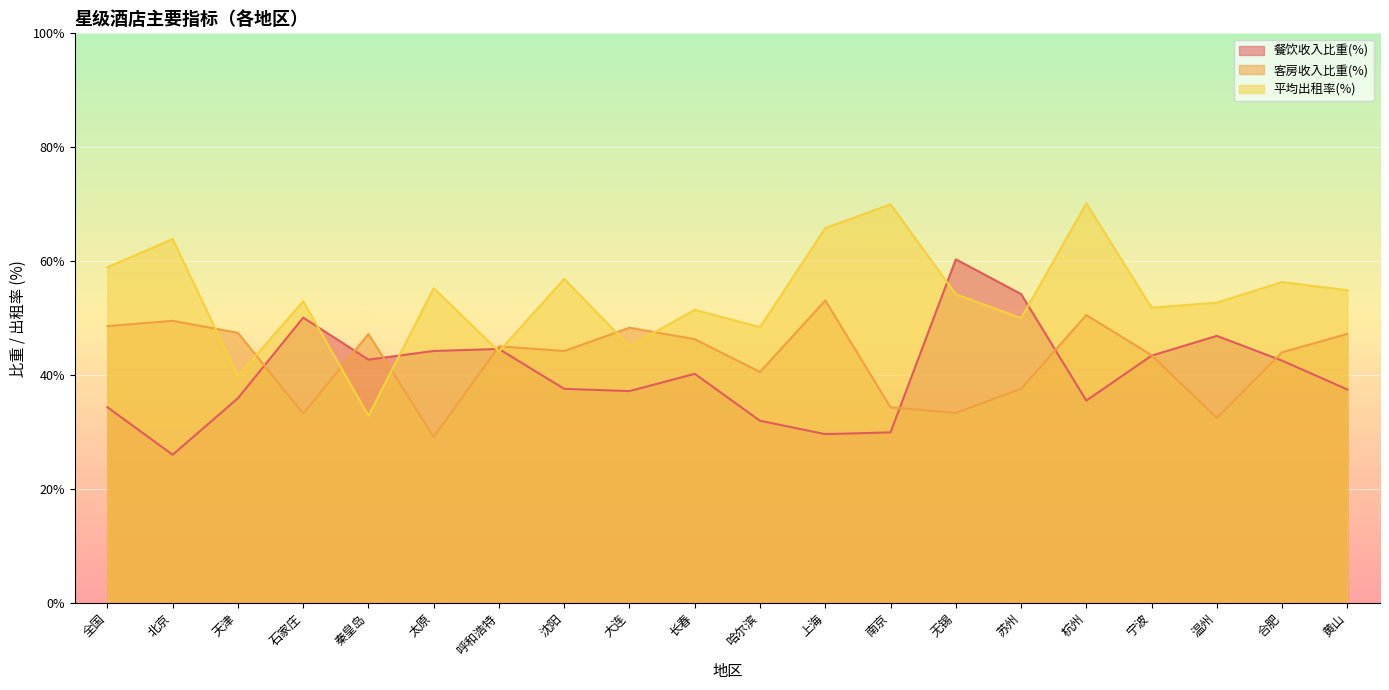

At 全国, list the series in order from largest to smallest.

平均出租率(%), 客房收入比重(%), 餐饮收入比重(%)